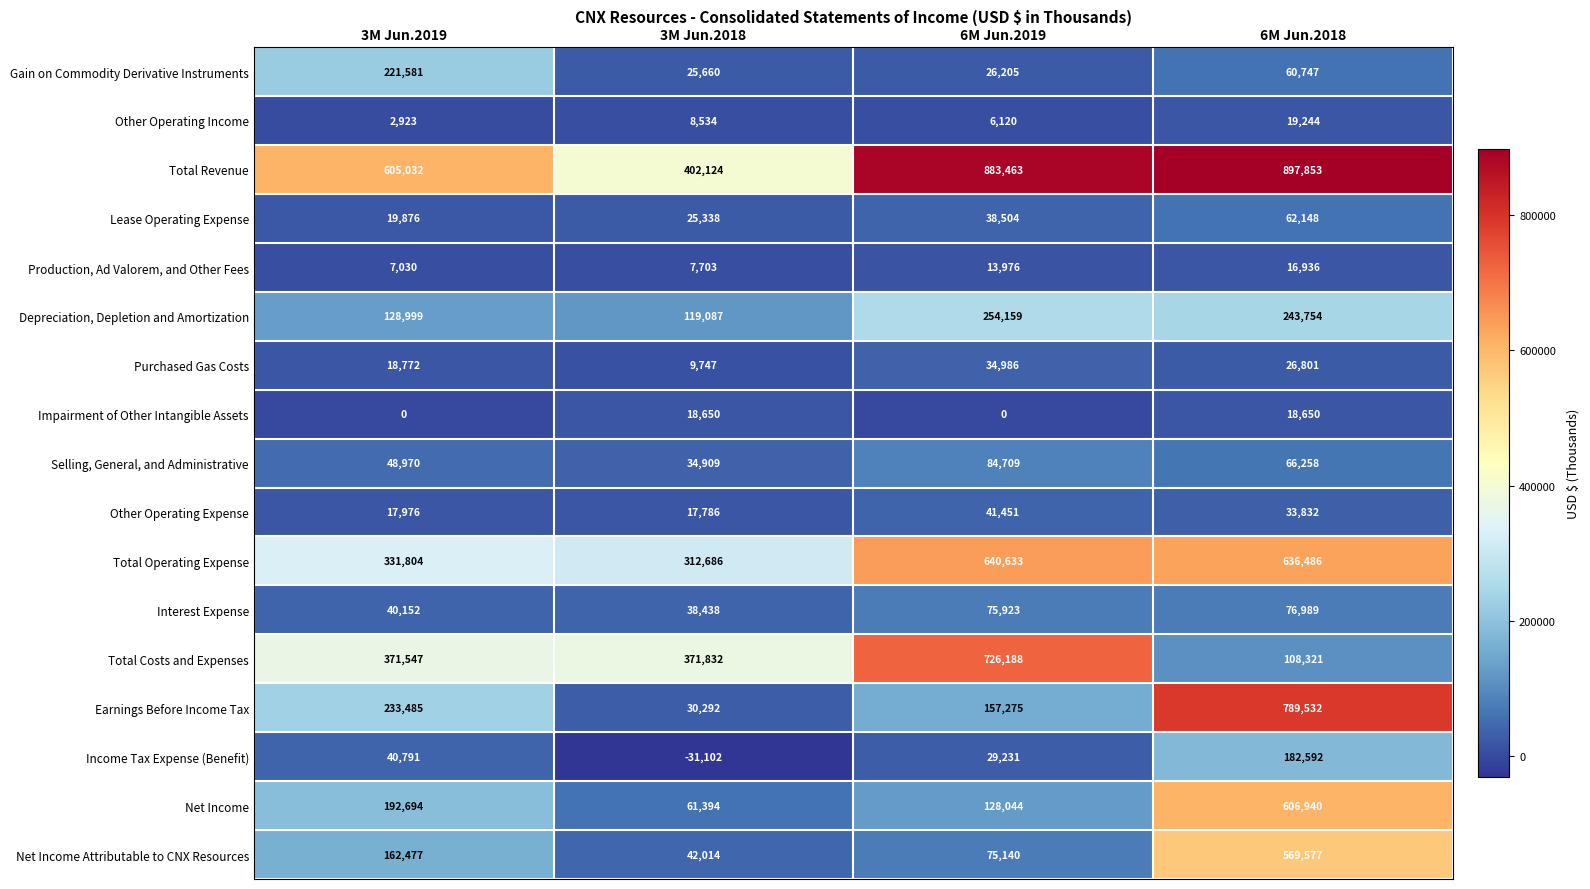

Read the Total Revenue value at 6M Jun.2018.

897853